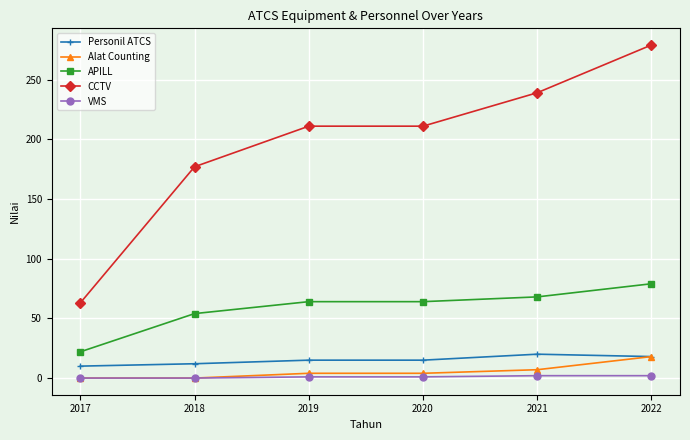

What value does the APILL series have at 2017?

22